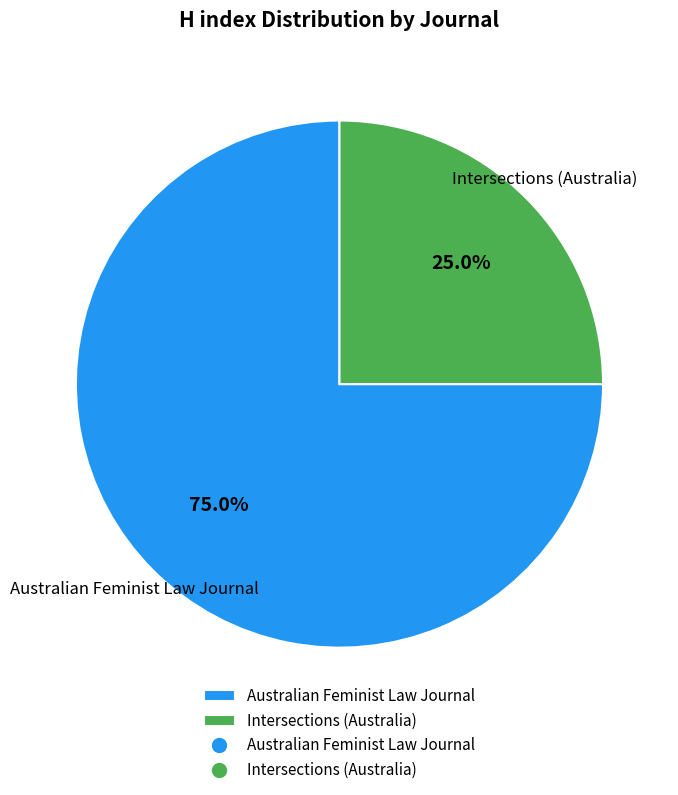

Is it true that Intersections (Australia) is 34% of the pie?

False